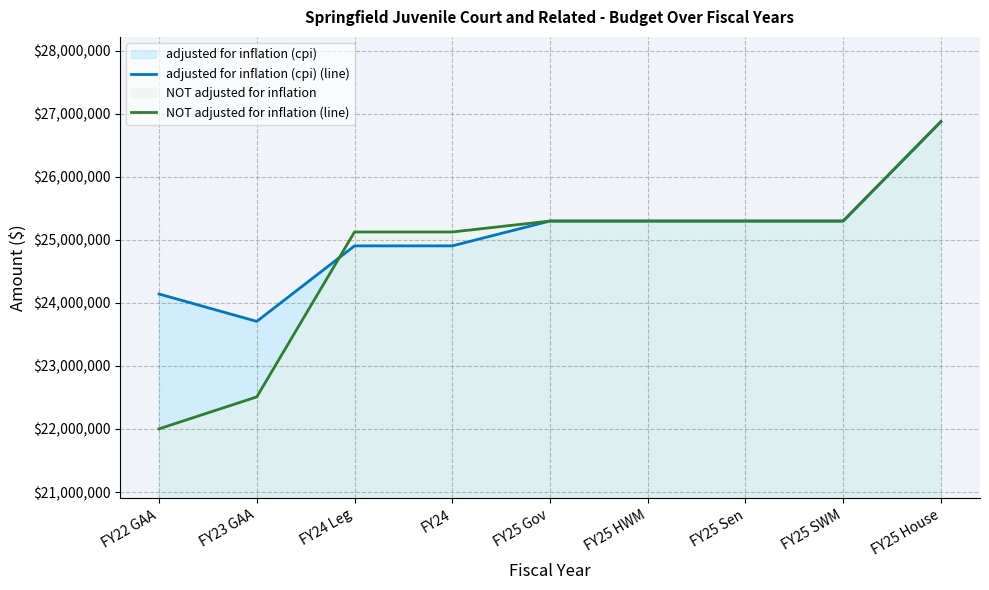

Which series has the largest range (max minus min)?

NOT adjusted for inflation (line)